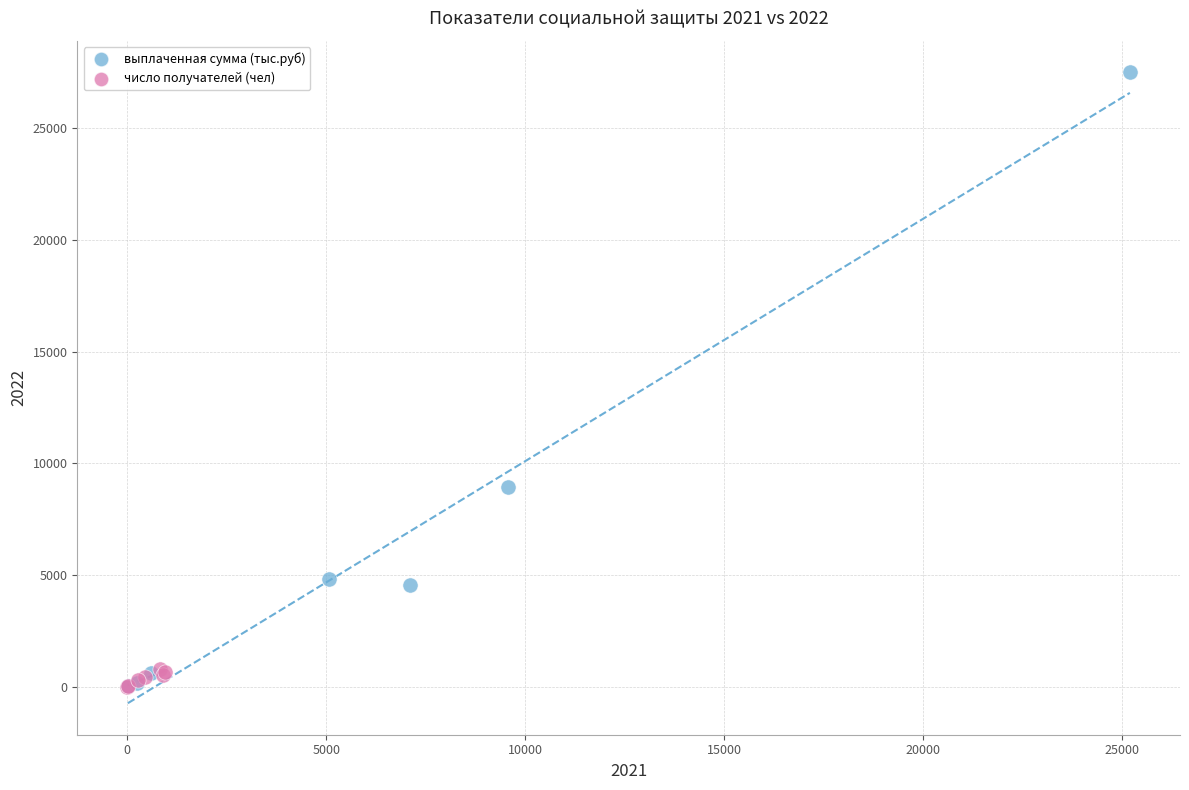

Which series reaches the maximum Y coordinate?

выплаченная сумма (тыс.руб)